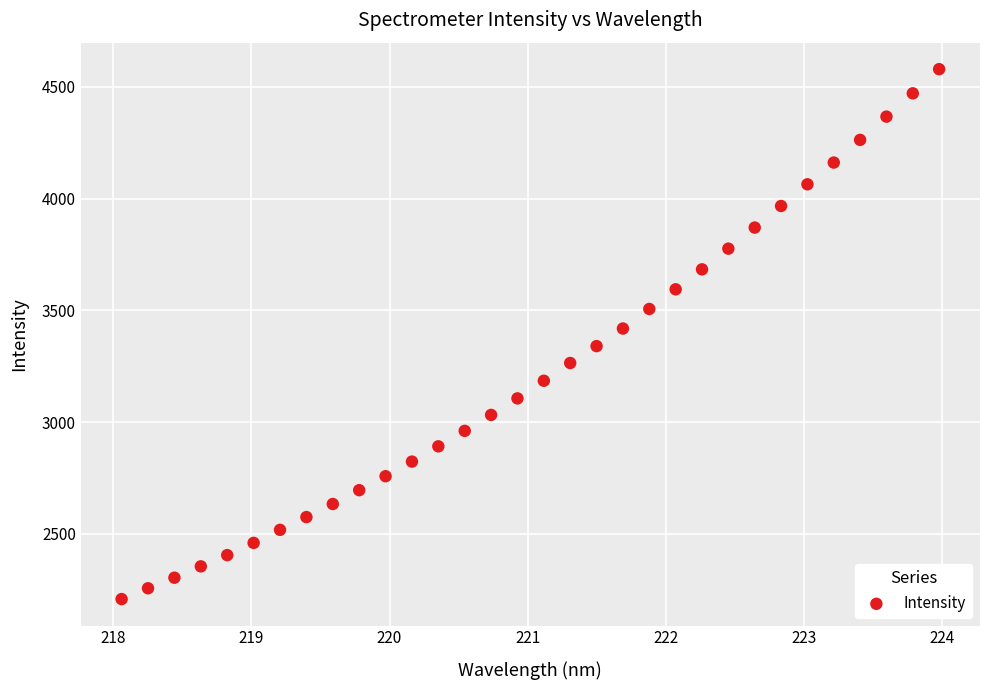

What is the range of Y values (max minus min)?

2370.7